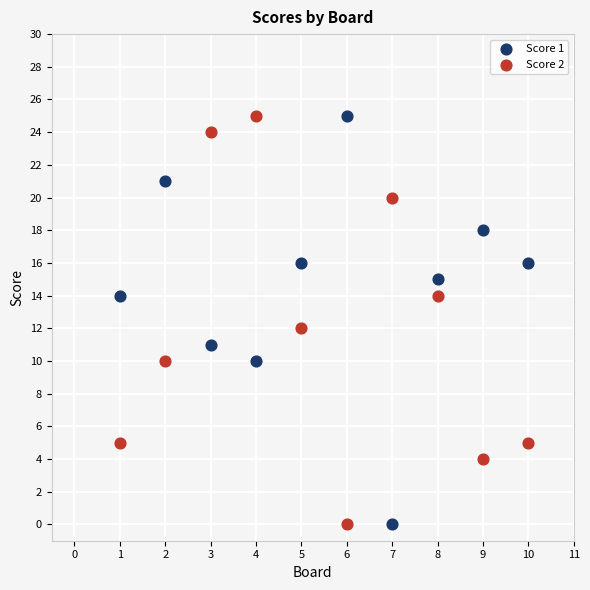

What are all the series names shown in the legend?

Score 1, Score 2